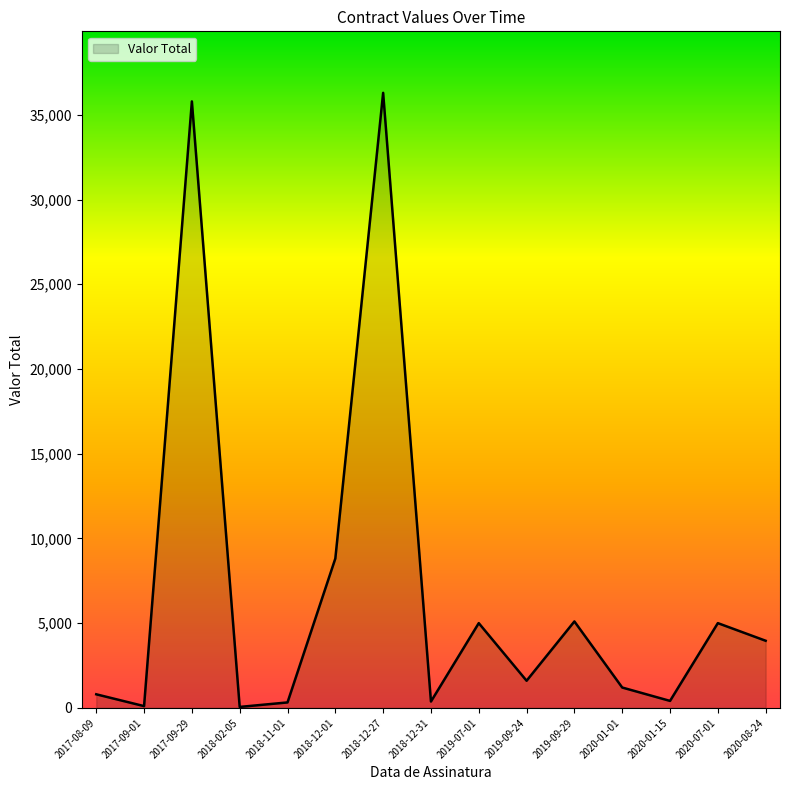

Is it true that the value at 2020-07-01 is 2608.4?

False